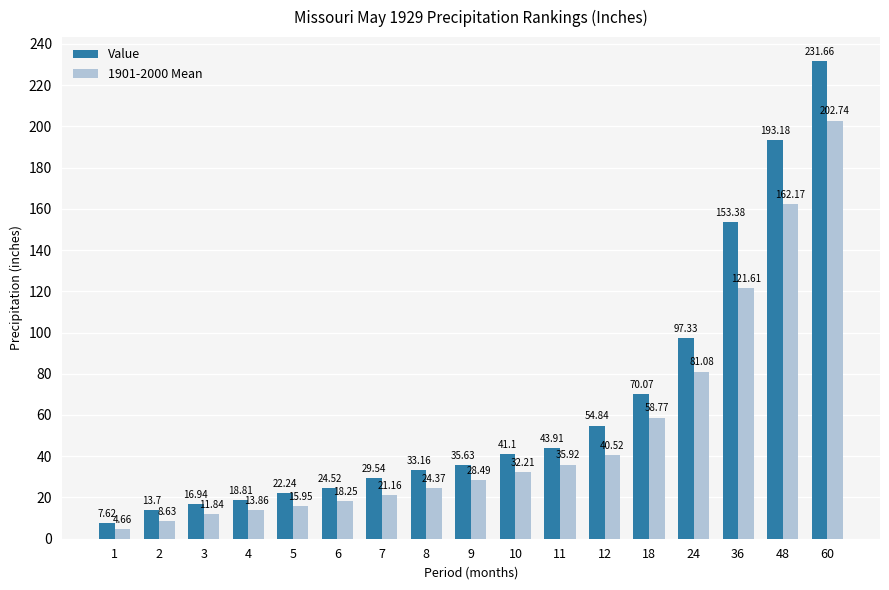

Rank the series by their average value, from highest to lowest.

Value, 1901-2000 Mean